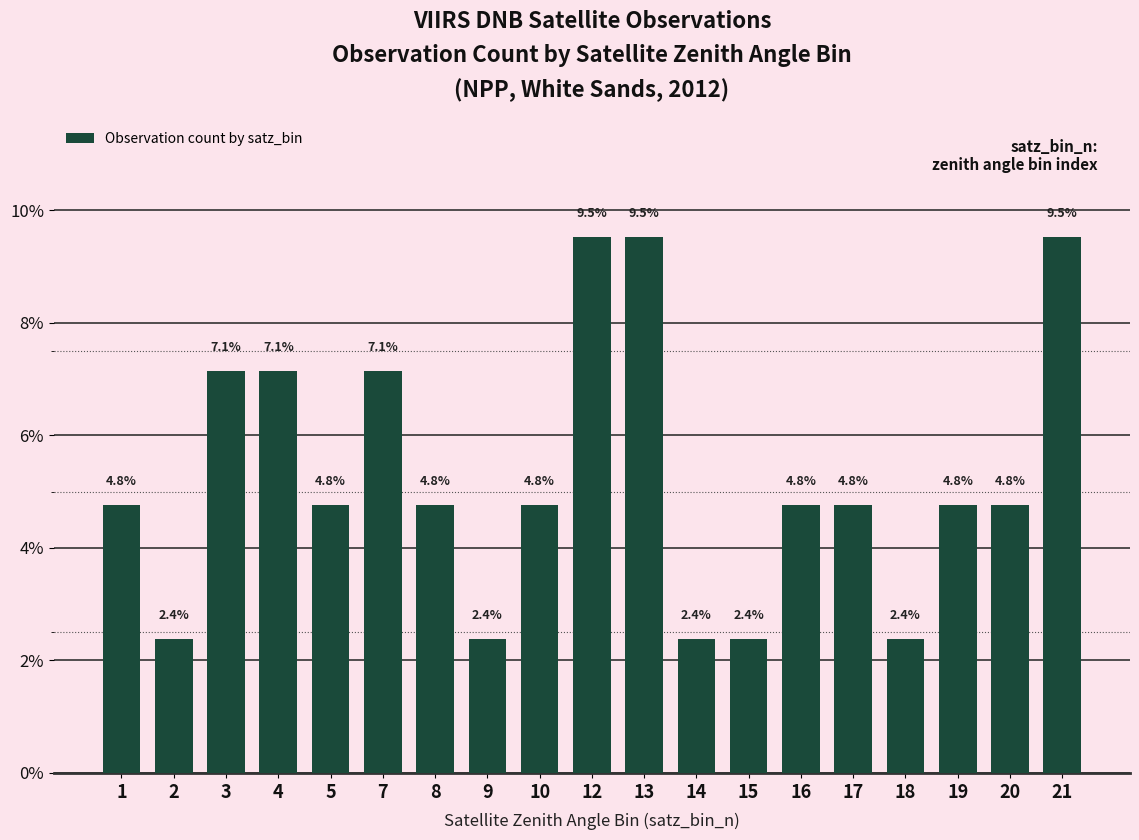

Reading left to right, extract all data points from this chart.

1=4.8	2=2.4	3=7.1	4=7.1	5=4.8	7=7.1	8=4.8	9=2.4	10=4.8	12=9.5	13=9.5	14=2.4	15=2.4	16=4.8	17=4.8	18=2.4	19=4.8	20=4.8	21=9.5